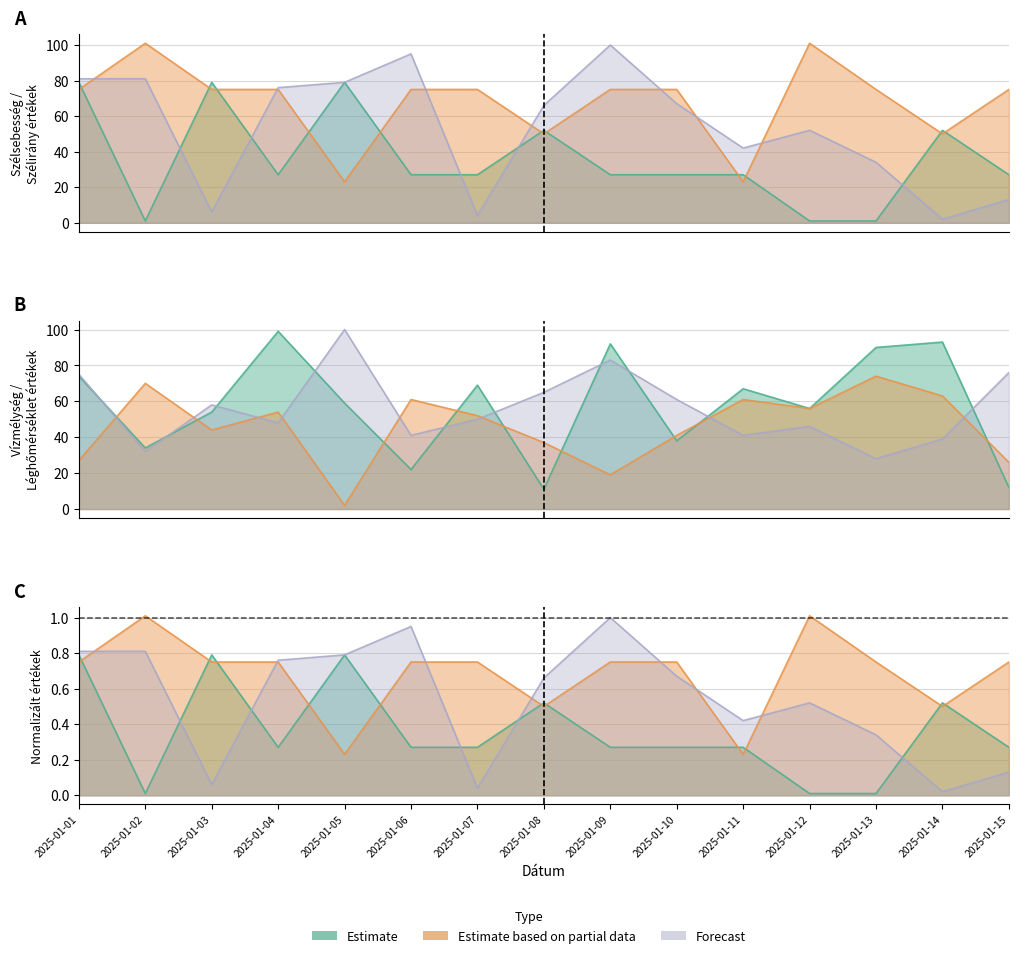

What is the sum of the Léghőmérséklet (col_1) values at 2025-01-01 and 2025-01-08?

64